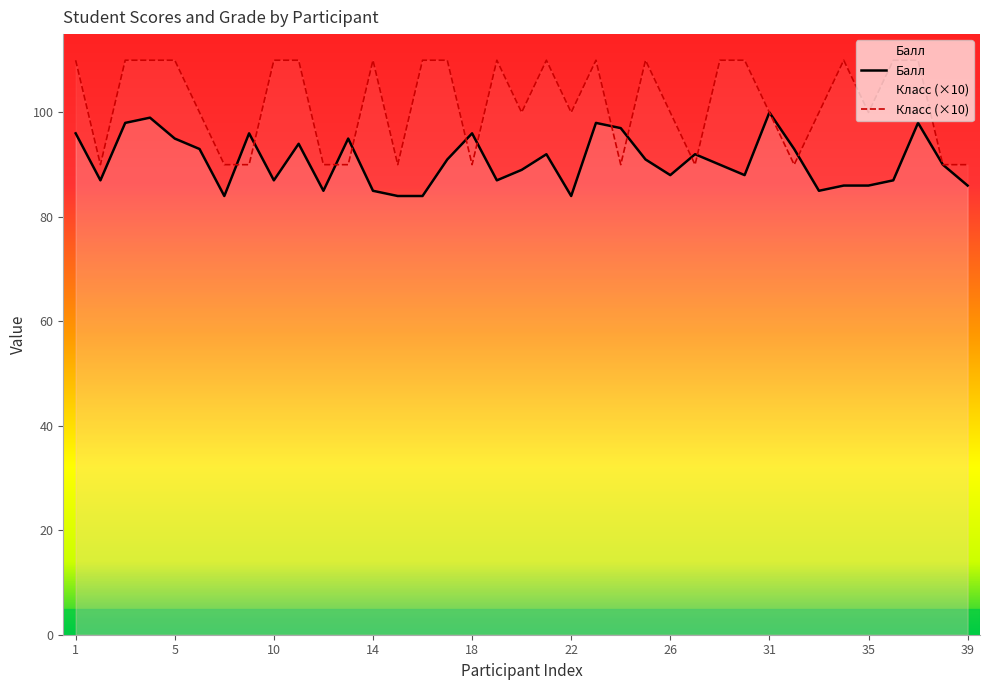

List the series in order of their overall mean, highest first.

Класс (×10), Балл